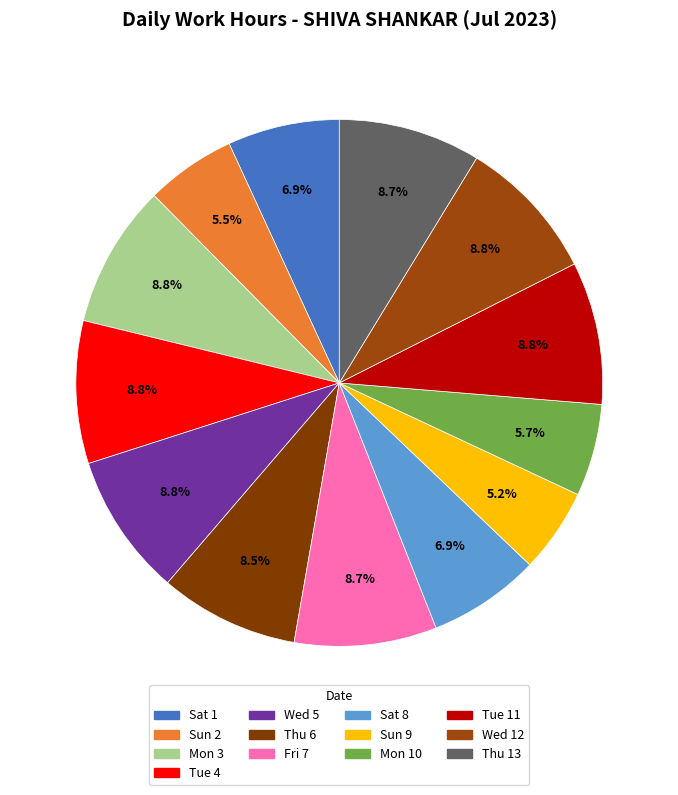

To the nearest percent, what is the average slice percentage?

8%